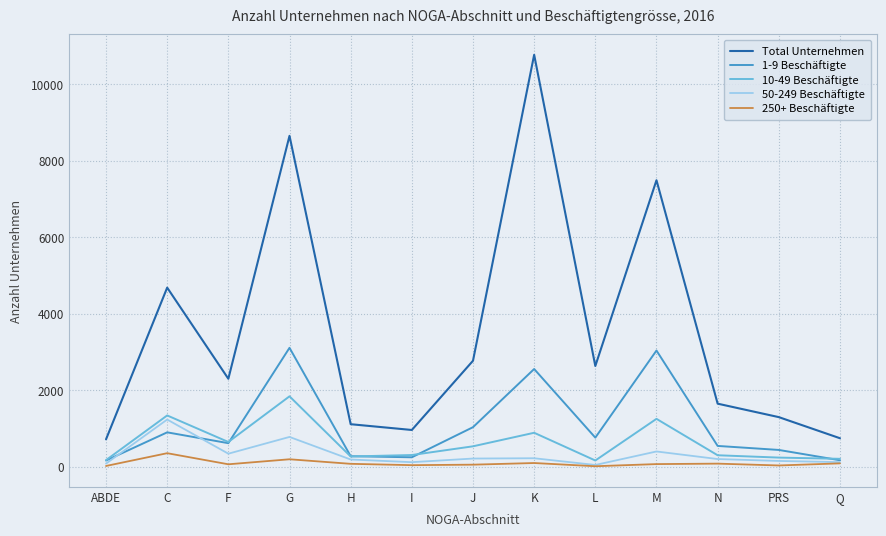

Between I and PRS, which series saw the biggest shift?

Total Unternehmen